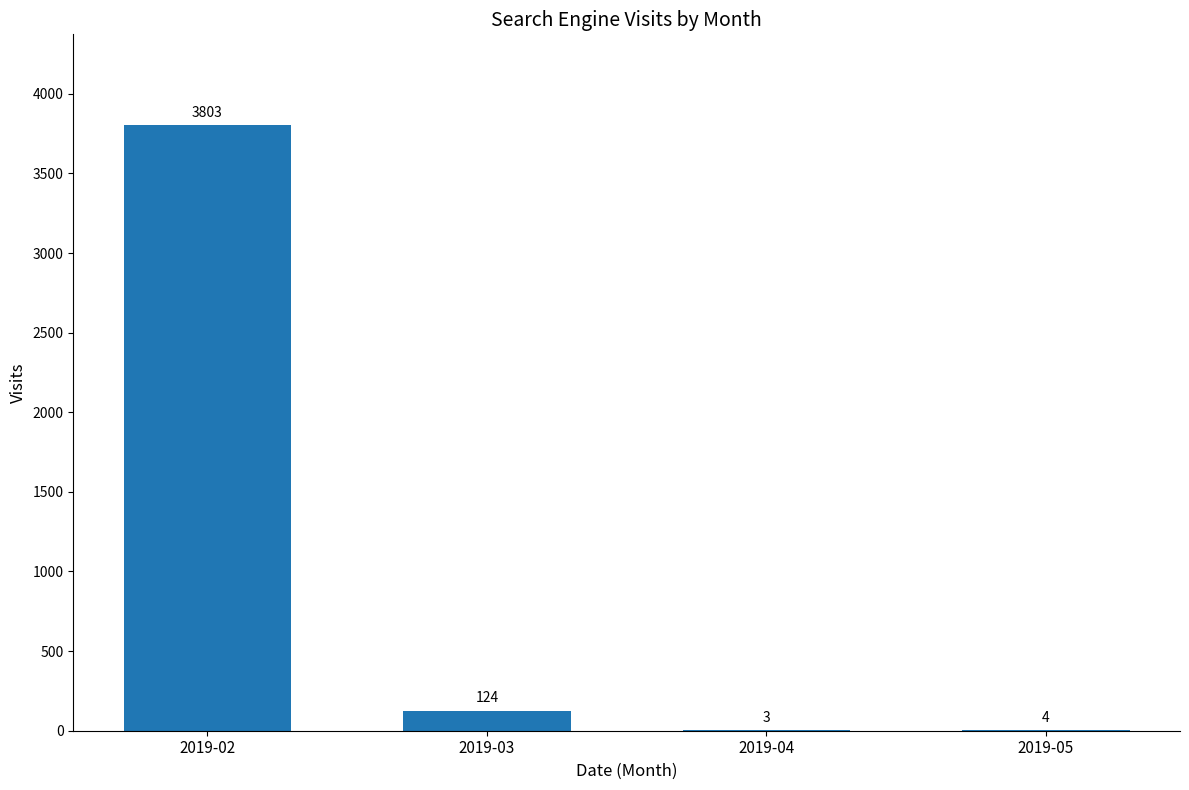

What is the maximum value shown in the chart?

3803